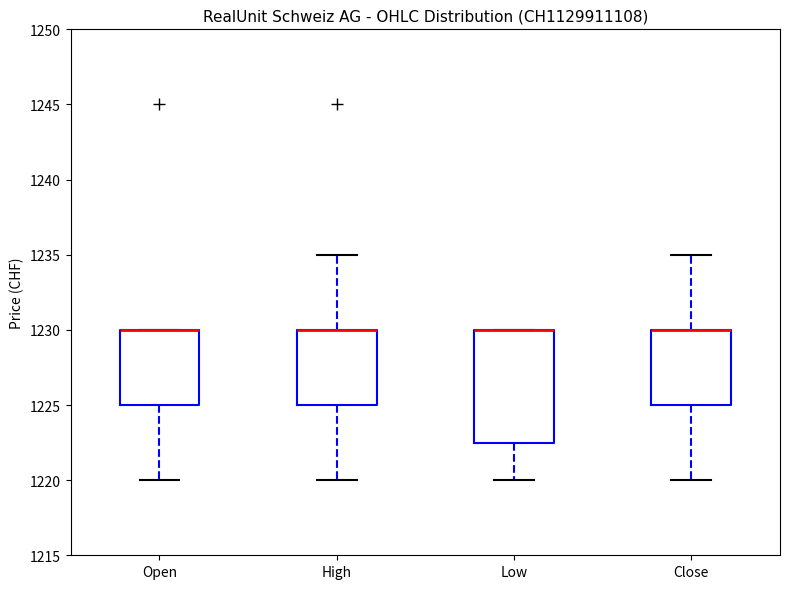

Reading left to right, transcribe this box plot: for each box, give where its median line is, the range the box spans, and where its two whiskers end, as read against the y-axis. The values are not printed on the chart, so give them approximately, as read against the axis.

Open: median 1230.0 (drawn on the box's upper edge), box 1225.0 to 1230.0, whiskers 1220.0 to 1230.0
High: median 1230.0 (drawn on the box's upper edge), box 1225.0 to 1230.0, whiskers 1220.0 to 1235.0
Low: median 1230.0 (drawn on the box's upper edge), box 1222.5 to 1230.0, whiskers 1220.0 to 1230.0
Close: median 1230.0 (drawn on the box's upper edge), box 1225.0 to 1230.0, whiskers 1220.0 to 1235.0